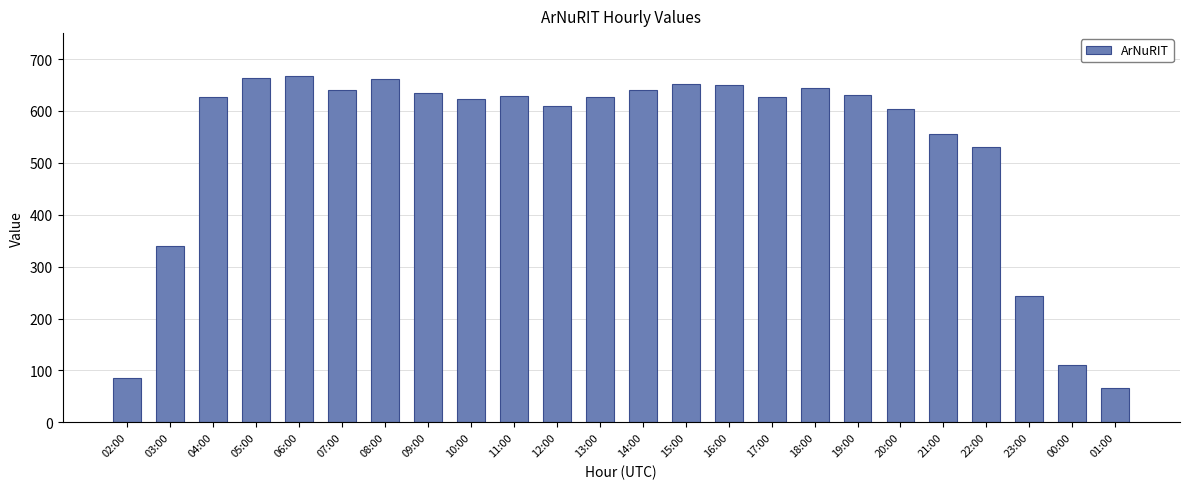

Which label corresponds to the smallest value in the chart?

01:00